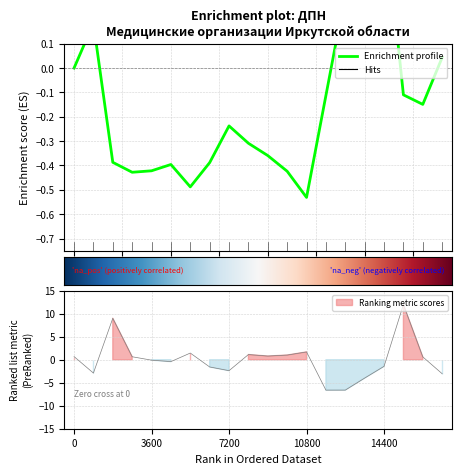

What is the difference between the maximum and minimum values?

18.6